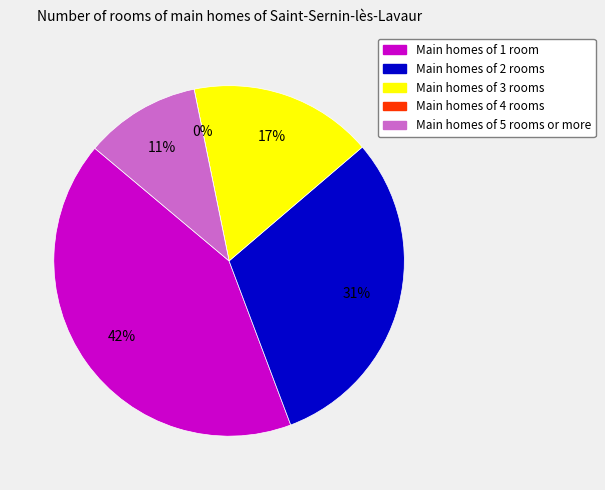

How many slices are in this pie chart?

5